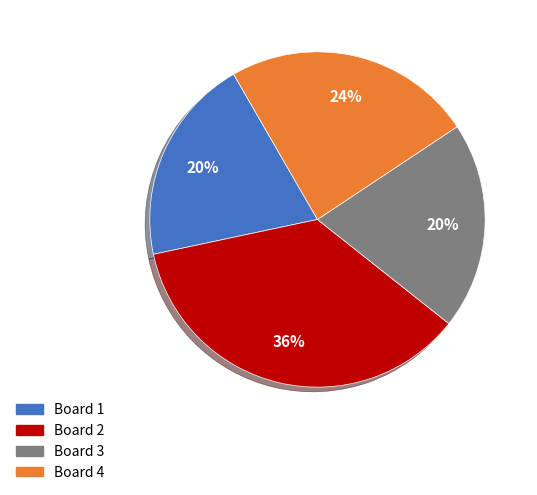

Is it true that Board 1 is 20% of the pie?

True